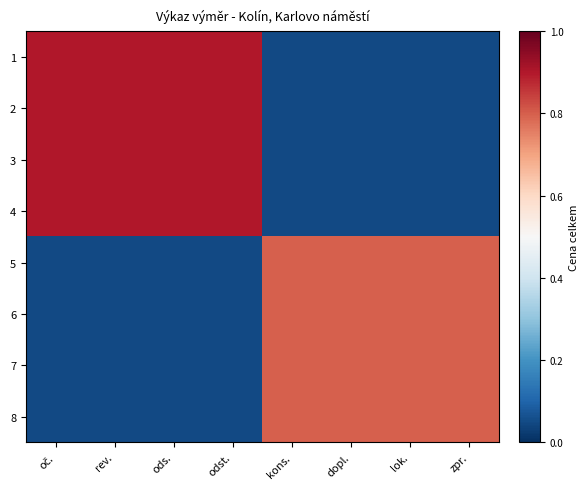

Count the number of data series in this chart.

8